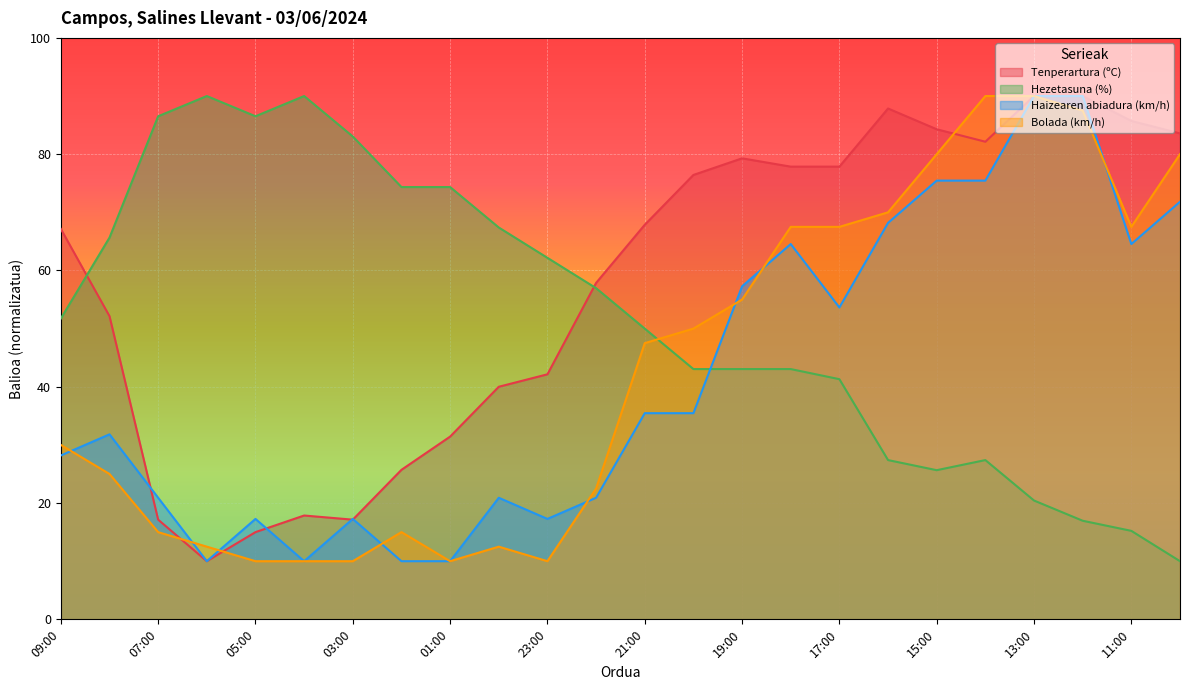

What is the sum of all Hezetasuna (%) values?

1252.2